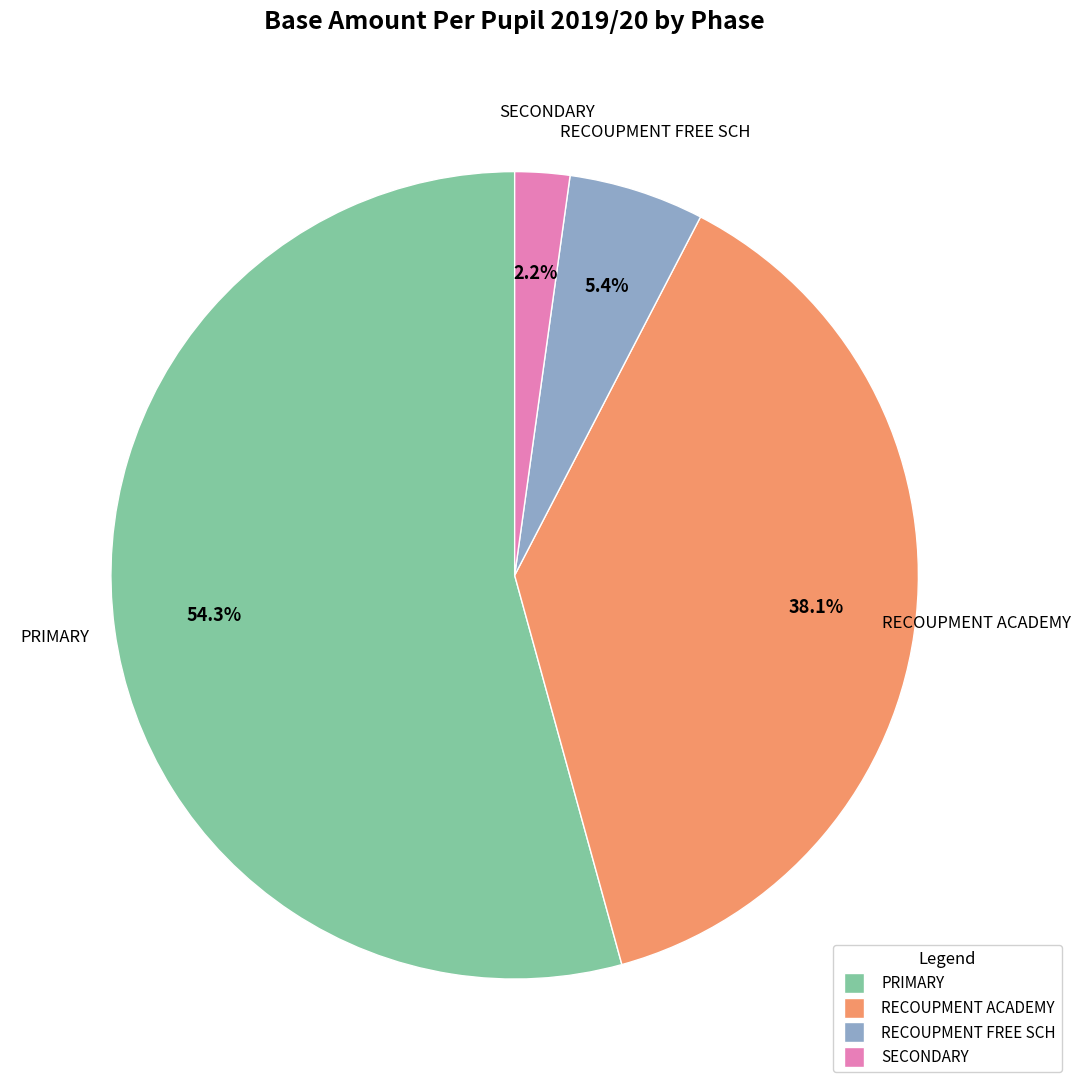

To the nearest percent, what is the average slice percentage?

25%